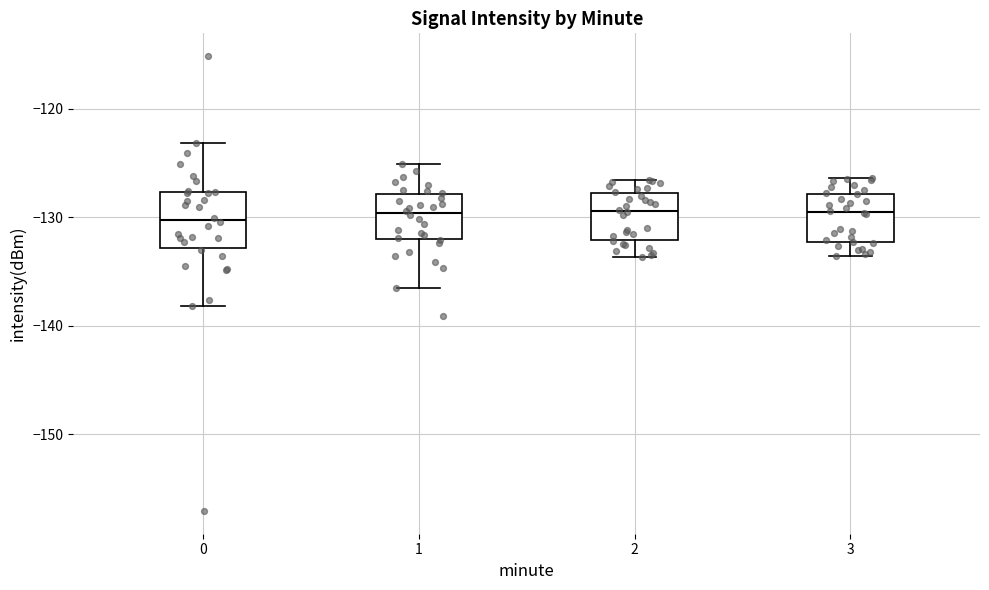

Reading left to right, transcribe this box plot: for each box, give where its median line is, the range the box spans, and where its two whiskers end, as read against the y-axis. The values are not printed on the chart, so give them approximately, as read against the axis.

0: median -130, box -133 to -128, whiskers -138 to -123
1: median -130, box -132 to -128, whiskers -136 to -125
2: median -129, box -132 to -128, whiskers -134 to -127
3: median -129, box -132 to -128, whiskers -134 to -126